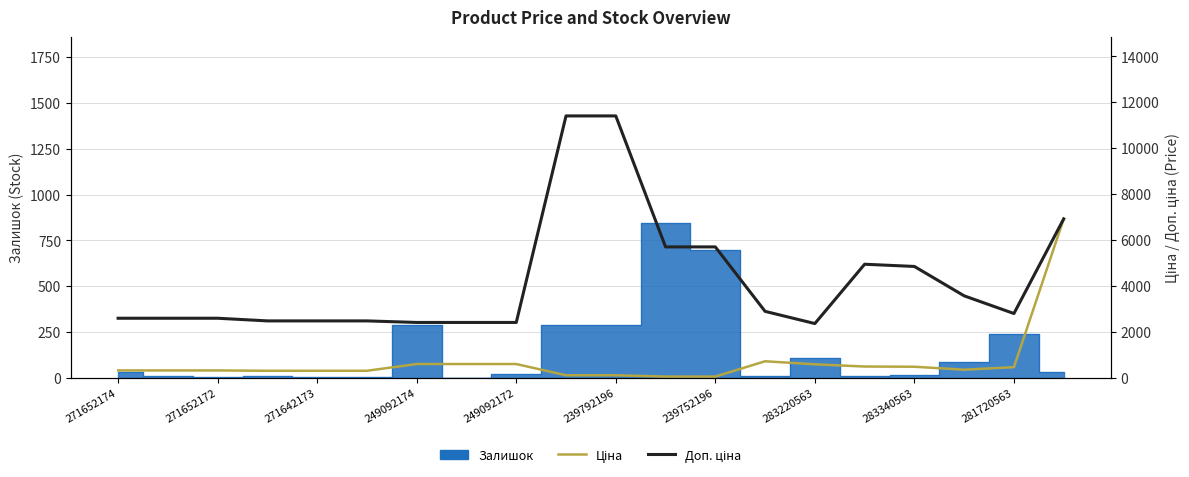

The value of Ціна at 271652172 is 524.0. True or false?

False